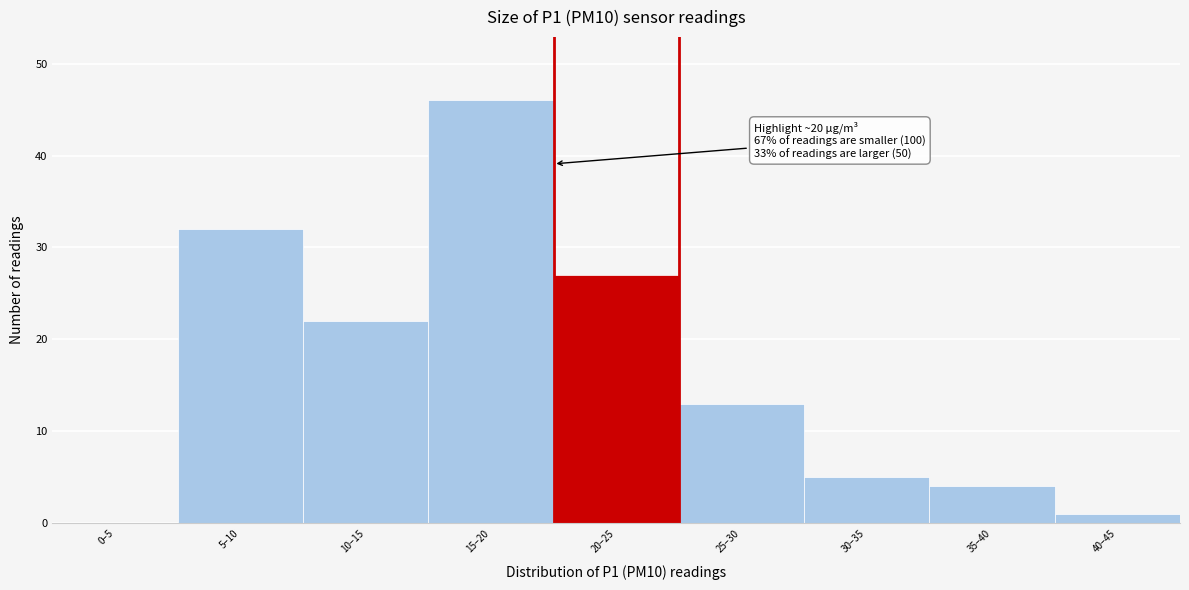

Reading left to right, transcribe all the data shown in this chart.

0–5=0	5–10=32	10–15=22	15–20=46	20–25=27	25–30=13	30–35=5	35–40=4	40–45=1